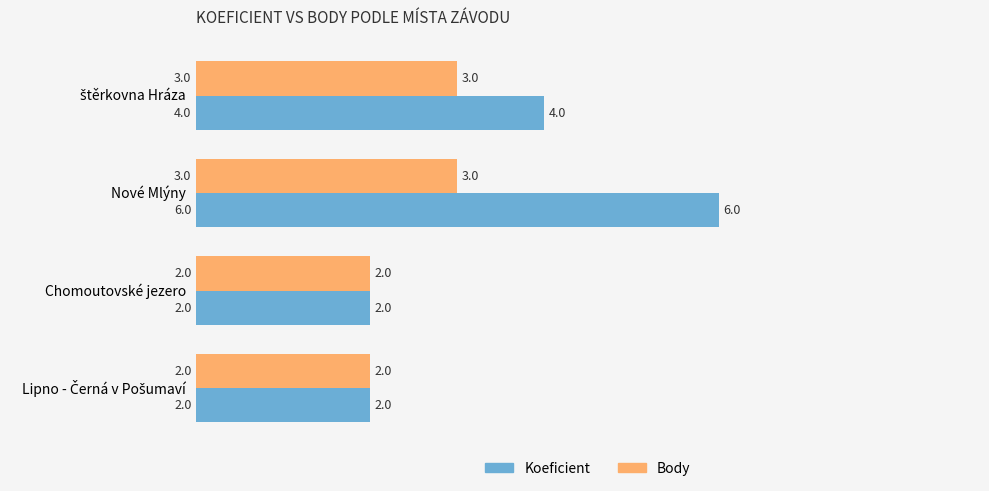

What is the sum of the Koeficient values at Chomoutovské jezero and Nové Mlýny?

8